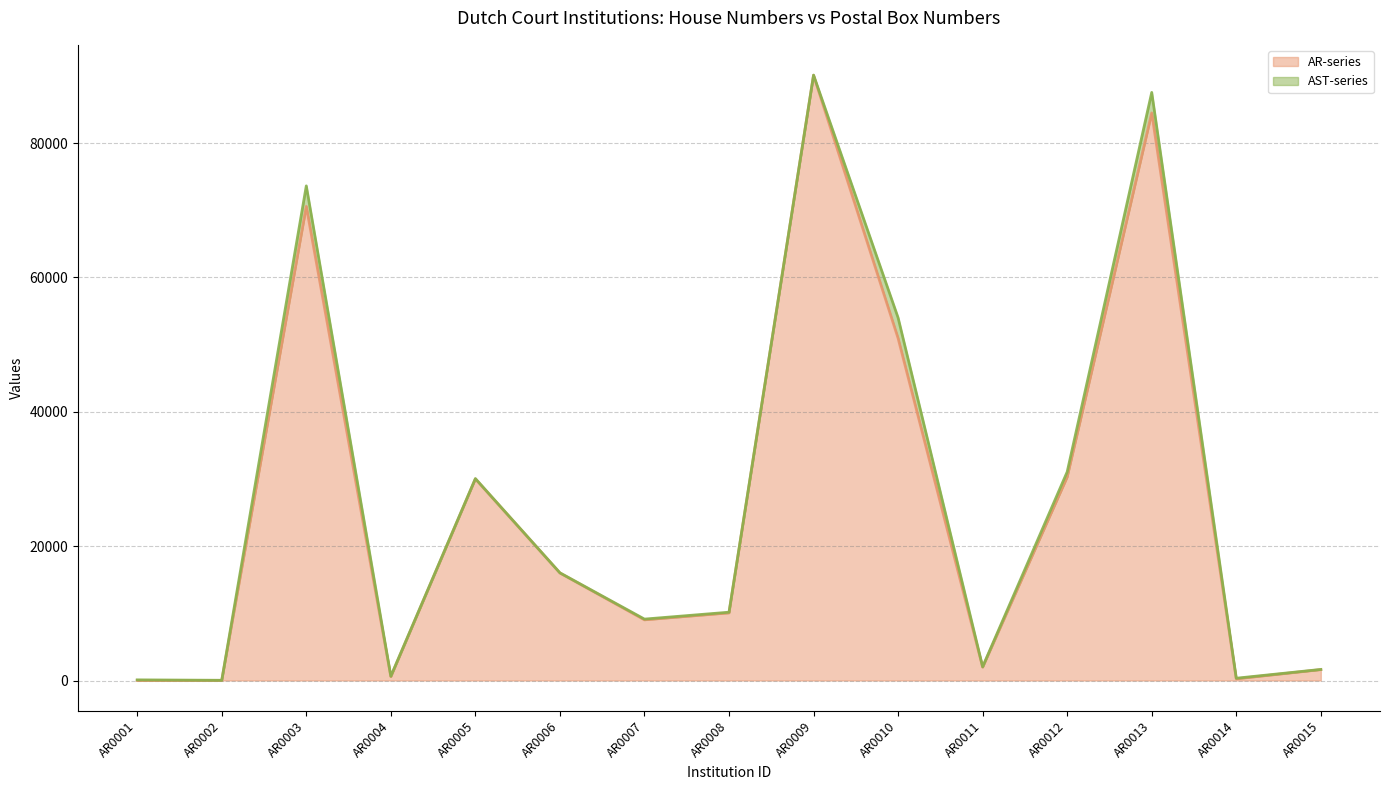

Rank the categories by value from lowest to highest.

AR0001, AR0002, AR0014, AR0004, AR0015, AR0011, AR0007, AR0008, AR0006, AR0005, AR0012, AR0010, AR0003, AR0013, AR0009